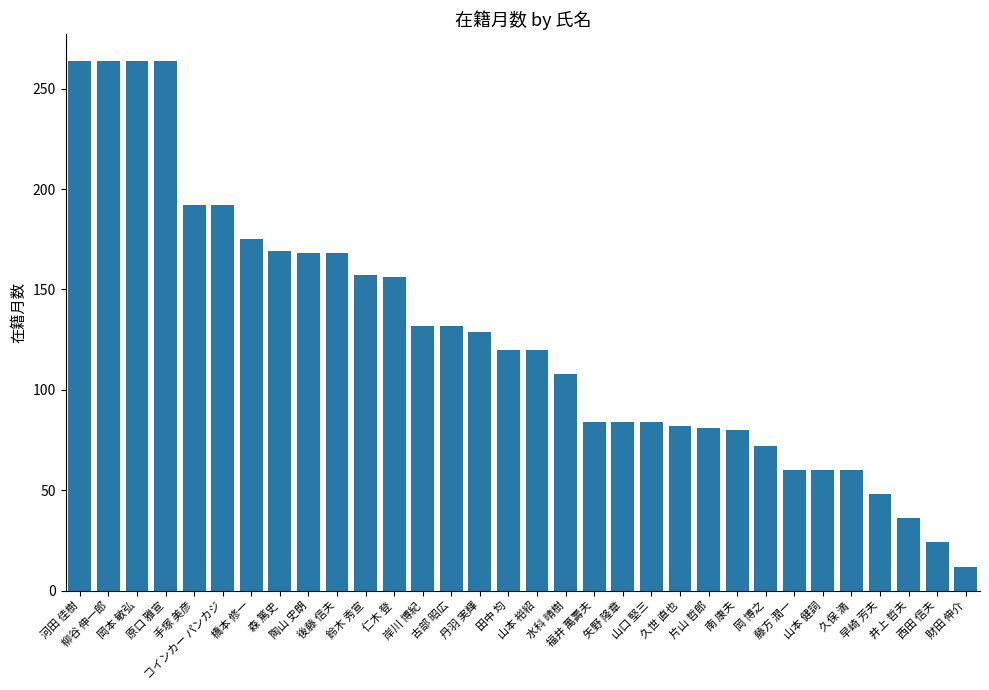

What is the value of the 3rd bar from the left?

264